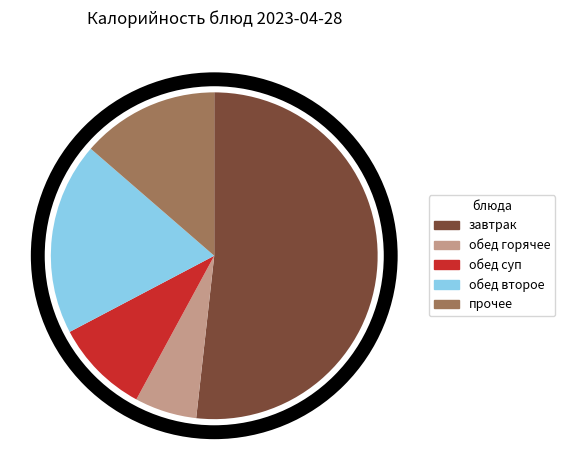

Is the sum of обед горячее and обед второе greater than half?

No